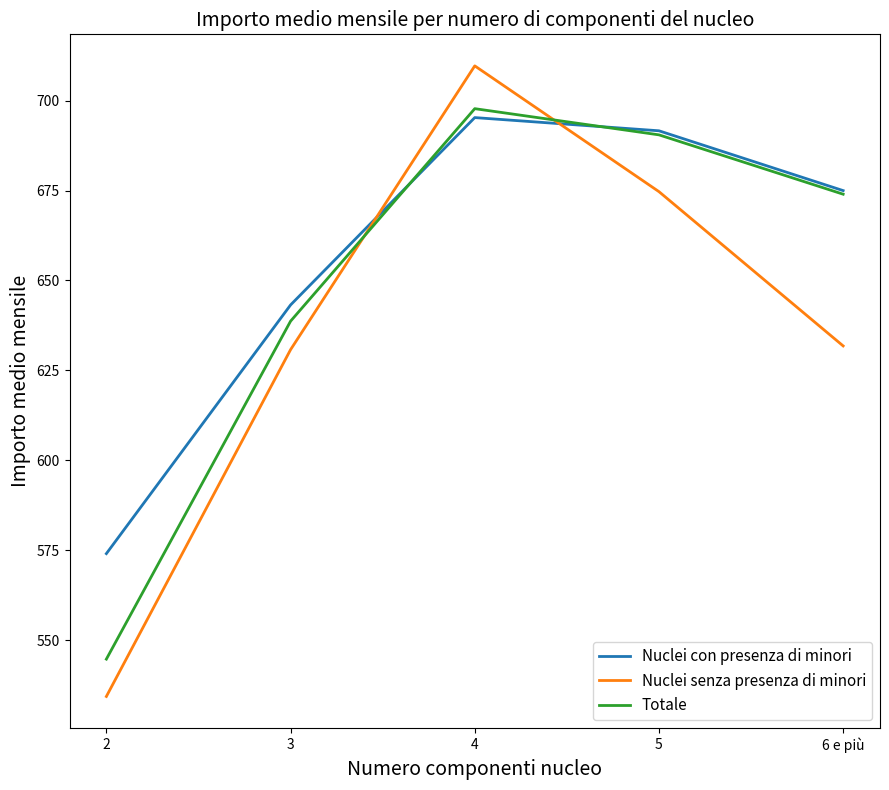

What is the minimum value shown in the chart?

534.3